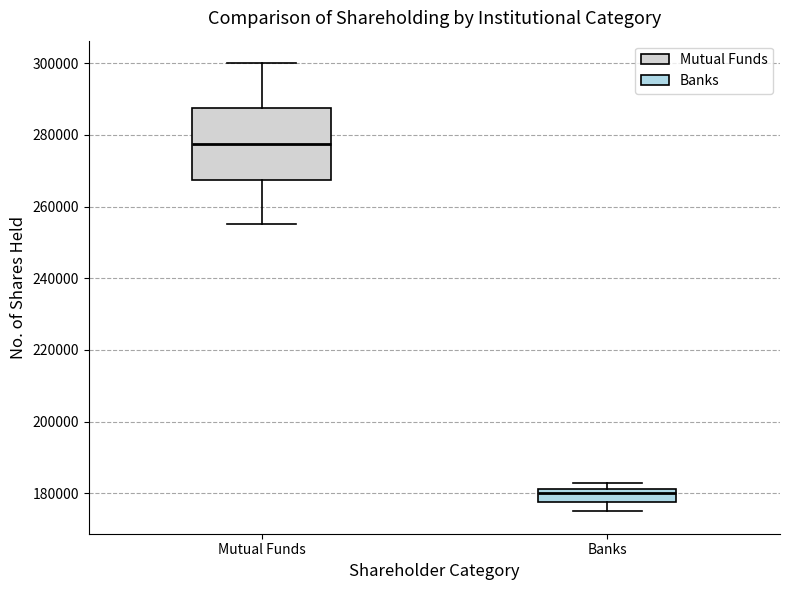

Reading left to right, read every box against the y-axis: the position of its median line, the range the box covers, and the ends of its whiskers. The values are not printed on the chart, so give them approximately, as read against the axis.

Mutual Funds: median 278000, box 268000 to 288000, whiskers 256000 to 300000
Banks: median 180000, box 178000 to 182000, whiskers 176000 to 184000